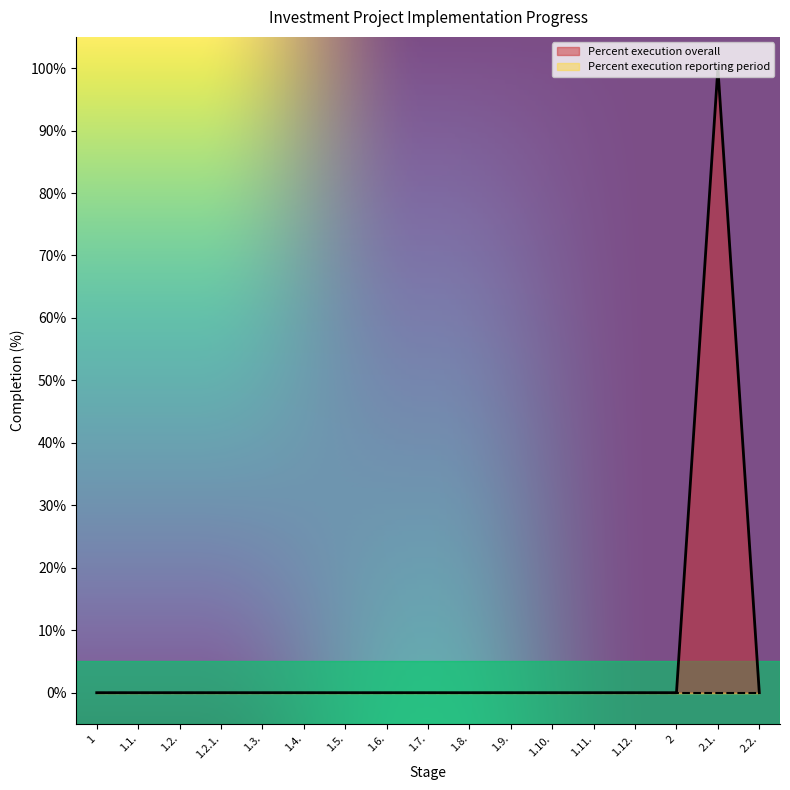

What is the average value?

6